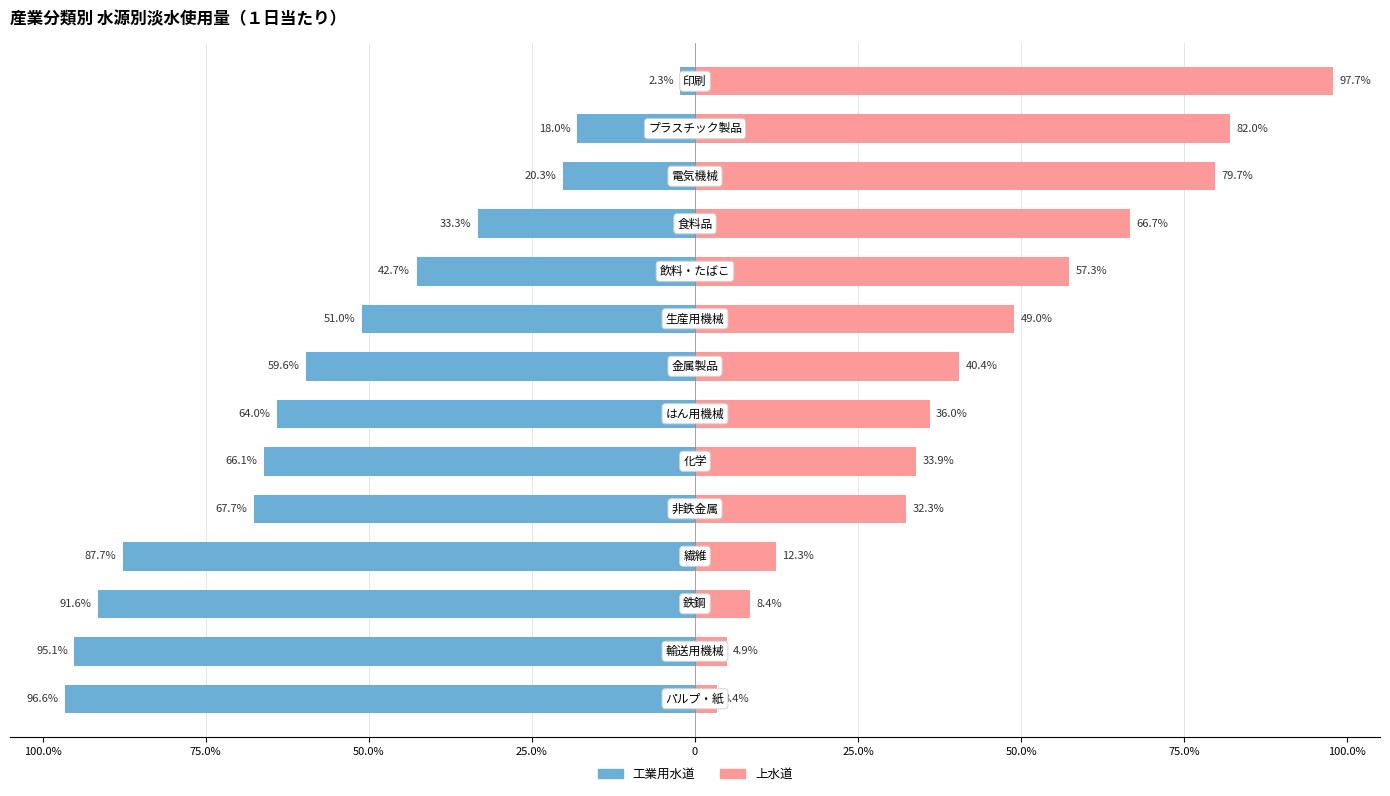

How many bars are there in total?

28